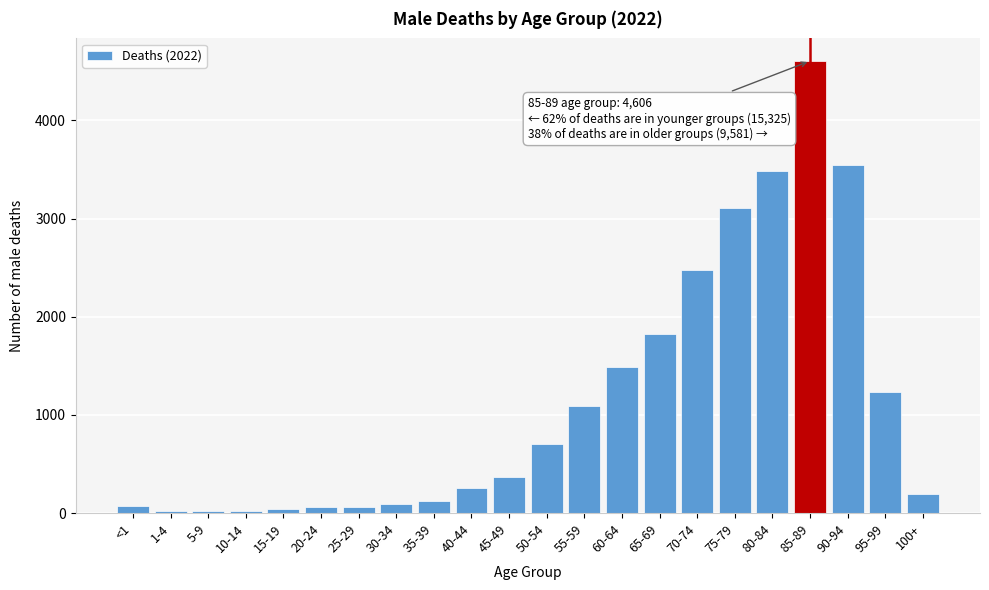

The value at 70-74 is 2481. True or false?

True